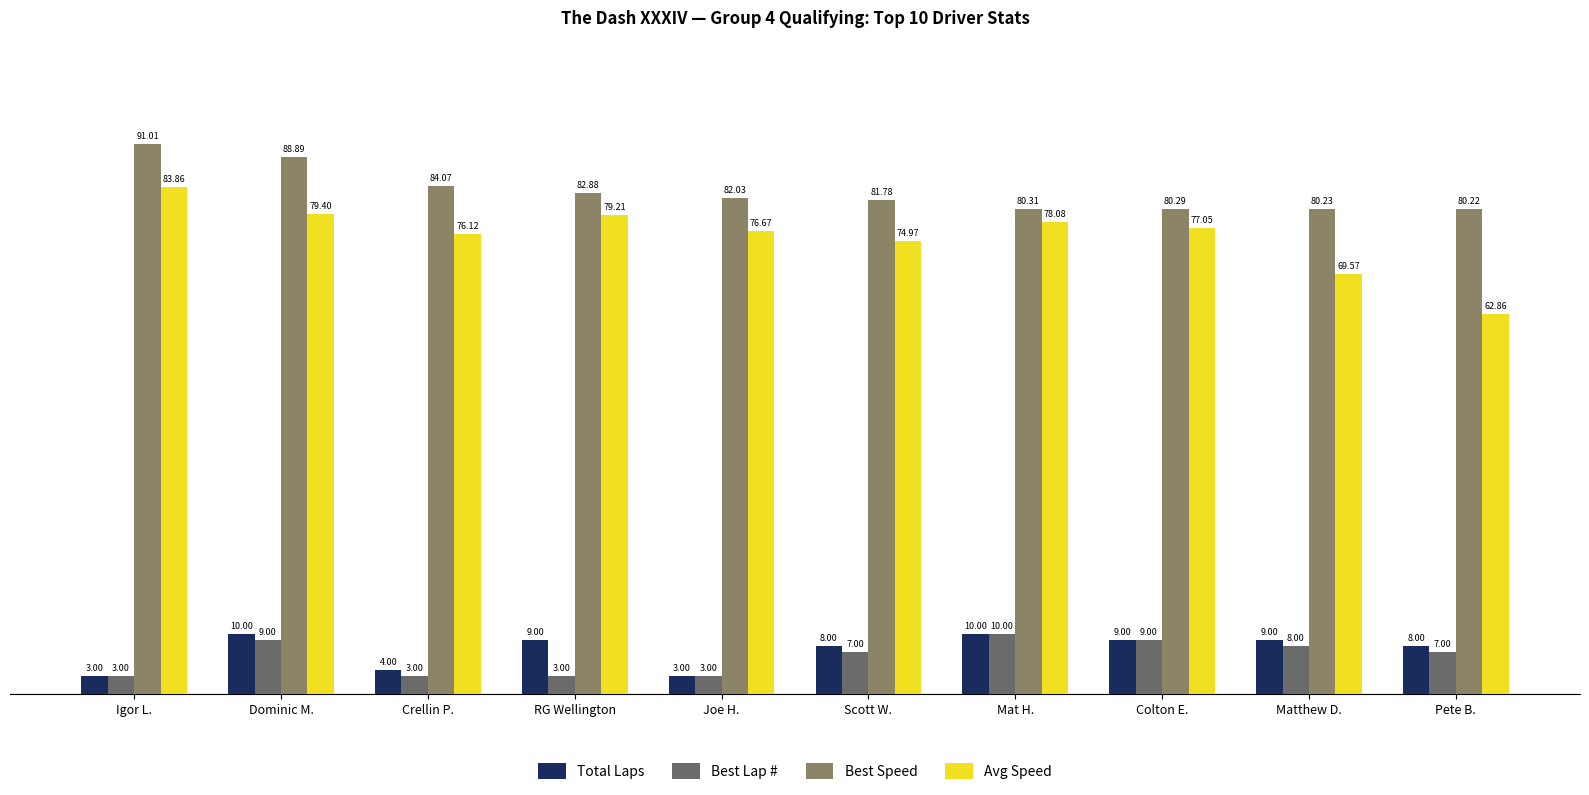

Count the number of categories in the chart.

10